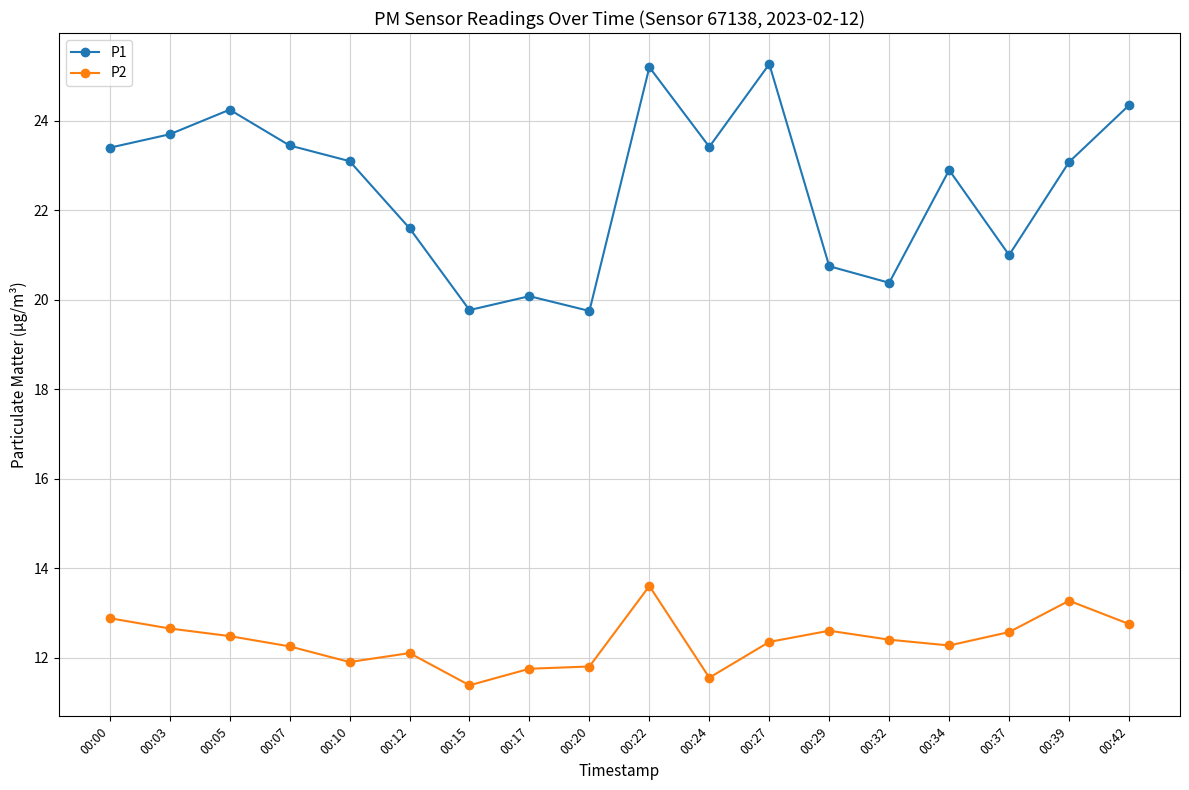

In P2, how many points are lower than both neighbors (excluding endpoints)?

4